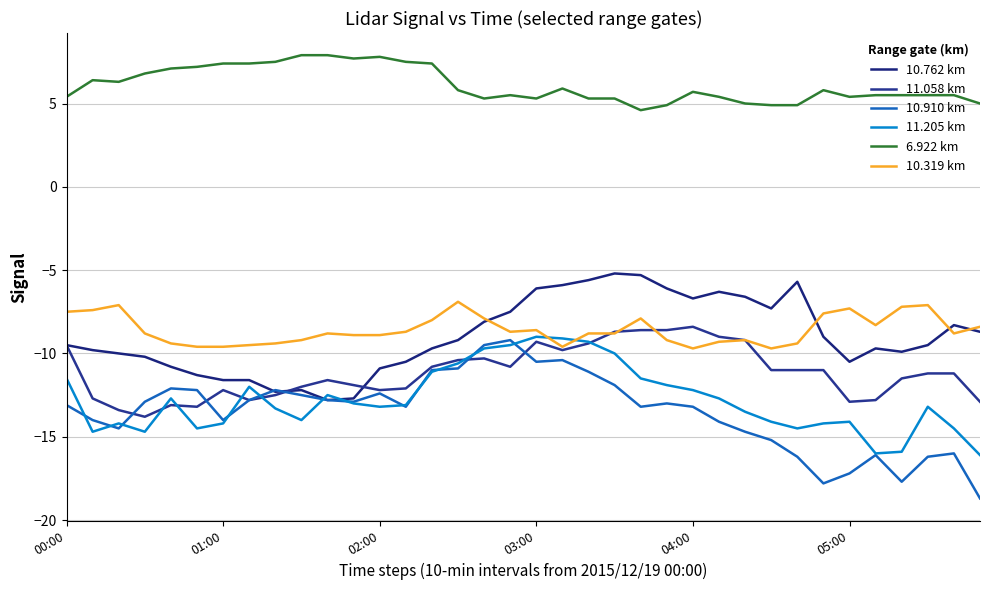

The value of 11.058 at 2015/12/19 02:30 is -10.4. True or false?

True